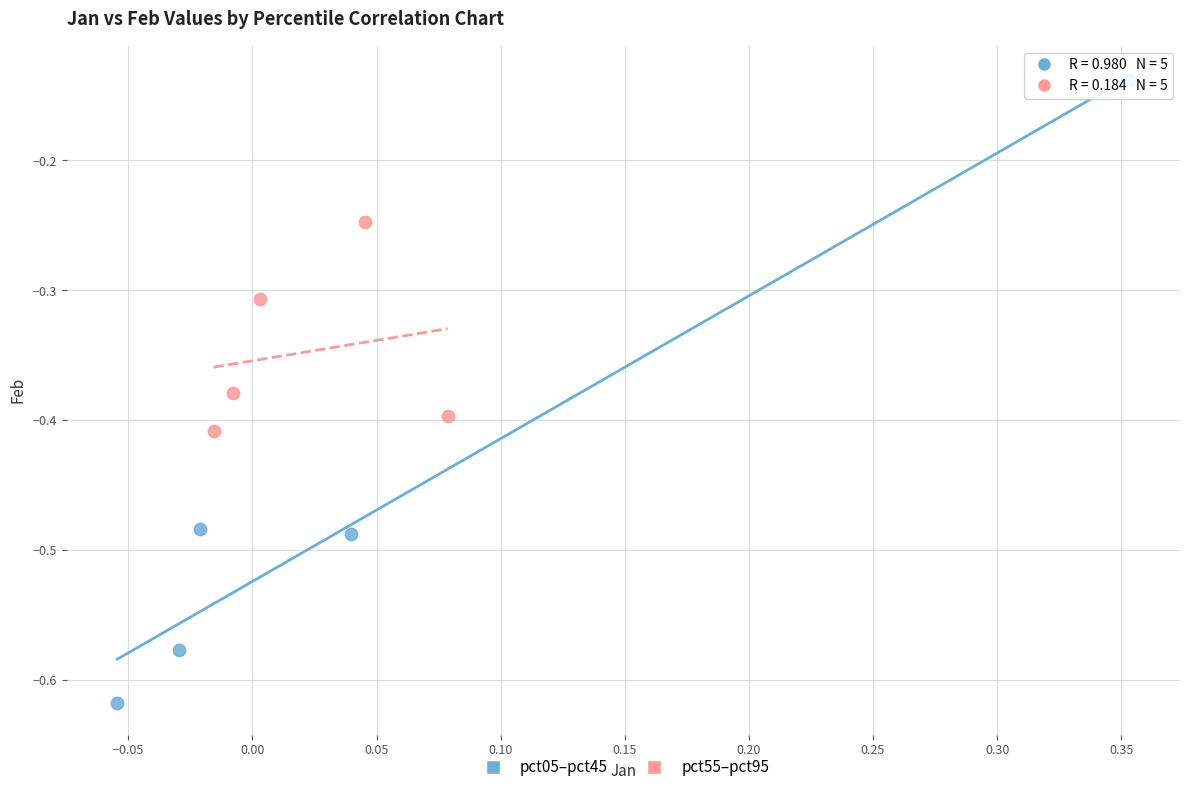

Which series contains the lowest Y value?

pct05–pct45